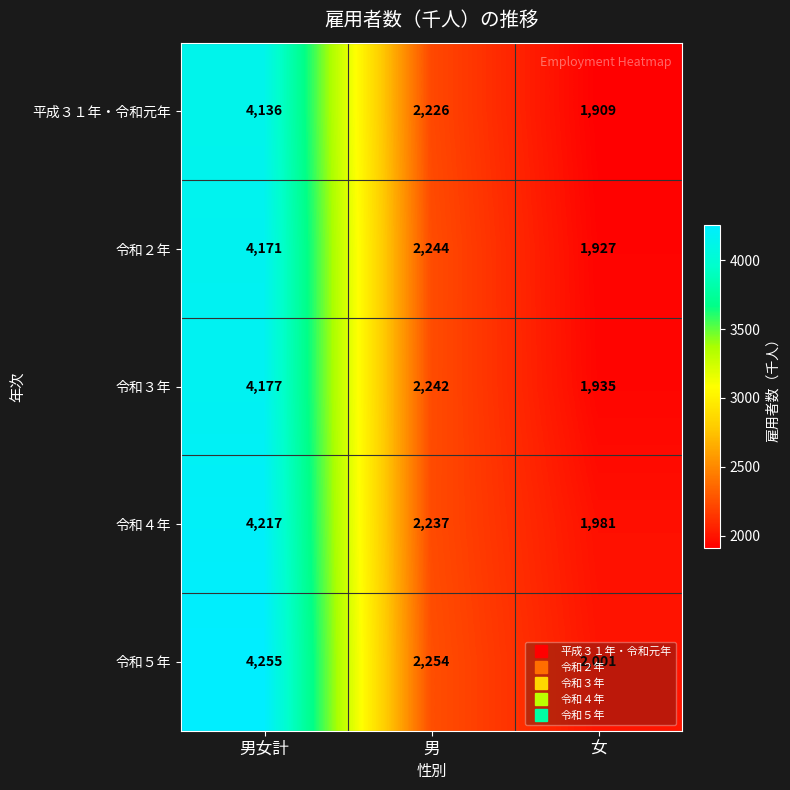

Where does the 令和４年 series first go above 2237?

男女計